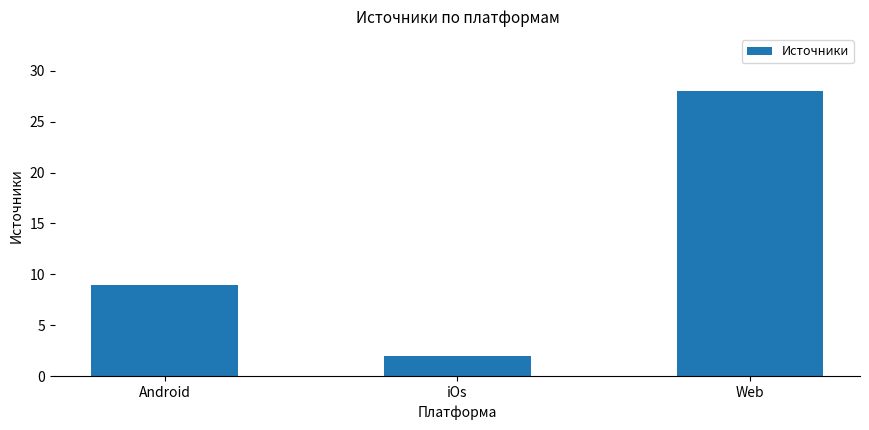

Which category has the highest value across all series?

Web